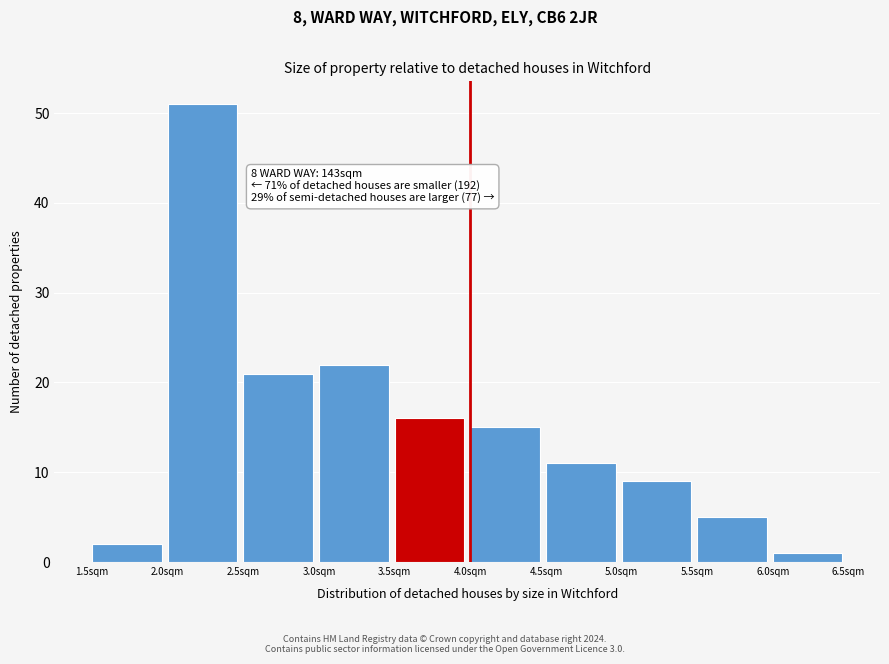

Over which range of the x-axis is the bar tallest?

2.0 to 2.5